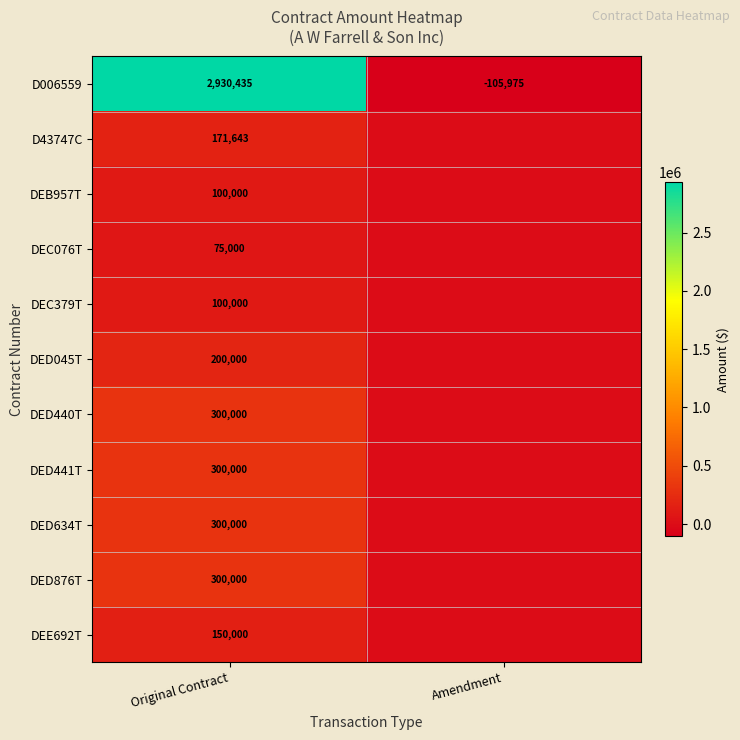

What is the spread (max minus min) of values at Original Contract?

2855435